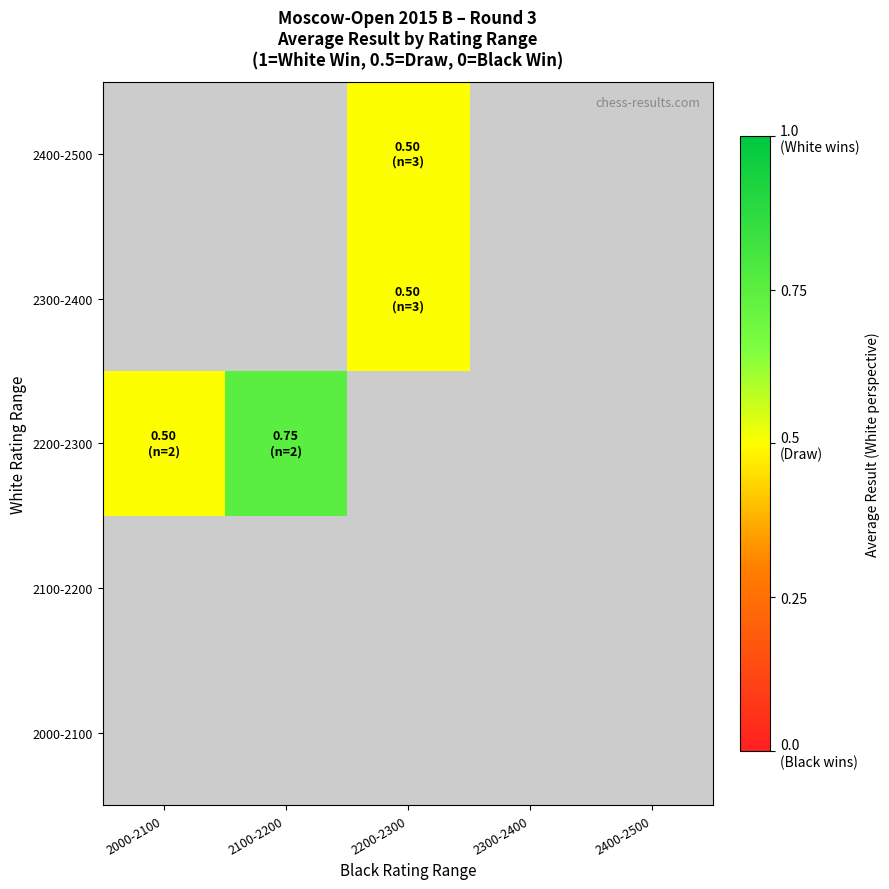

At which category does the chart reach its peak across all series?

2100-2200